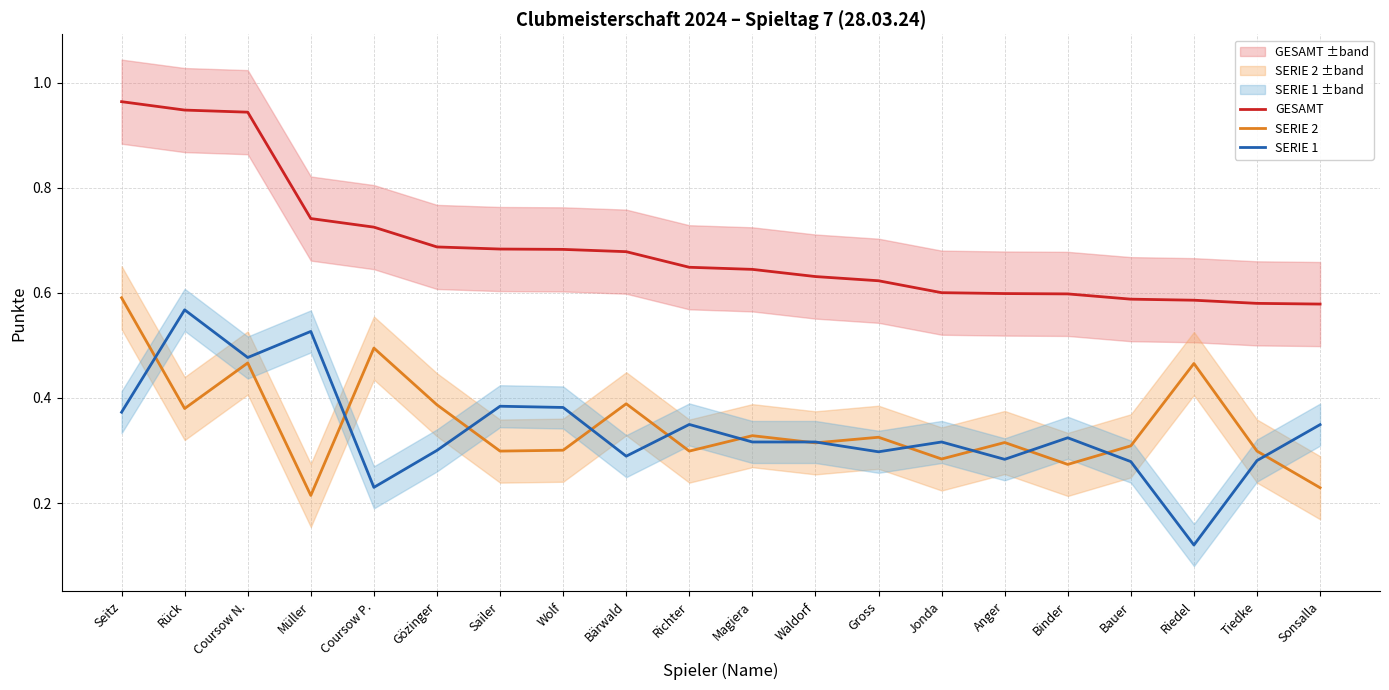

At how many categories does at least one series exceed 0?

20